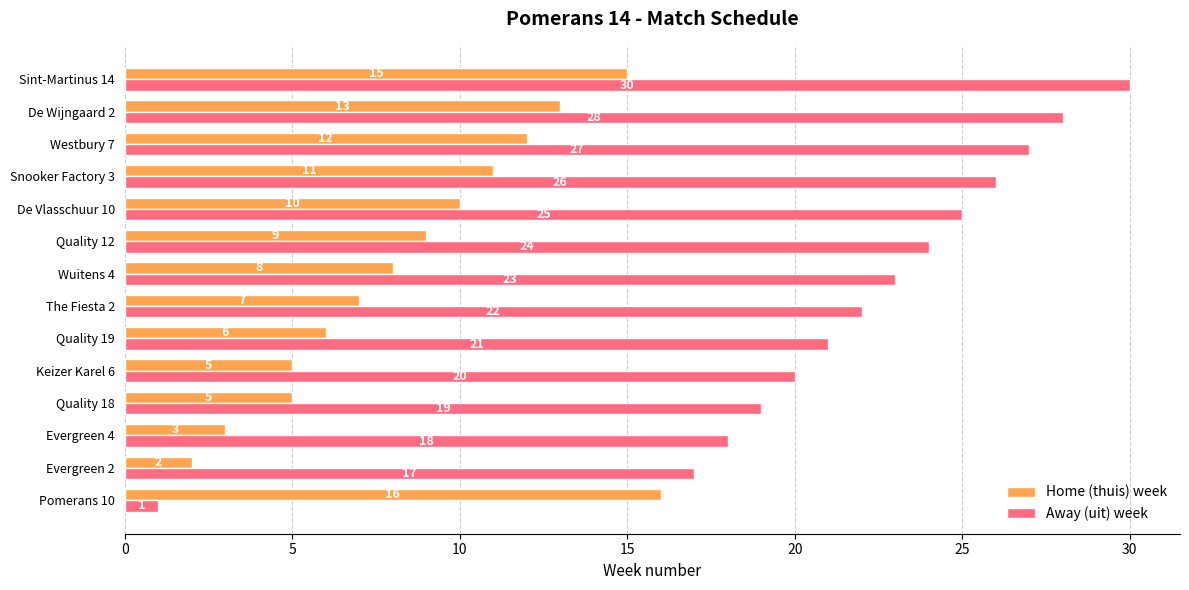

What is the difference between the Home (thuis) week values at De Vlasschuur 10 and Quality 18?

5